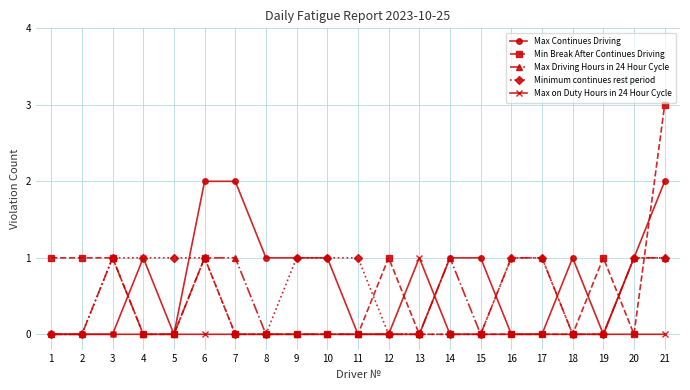

At which category does the chart reach its peak across all series?

21